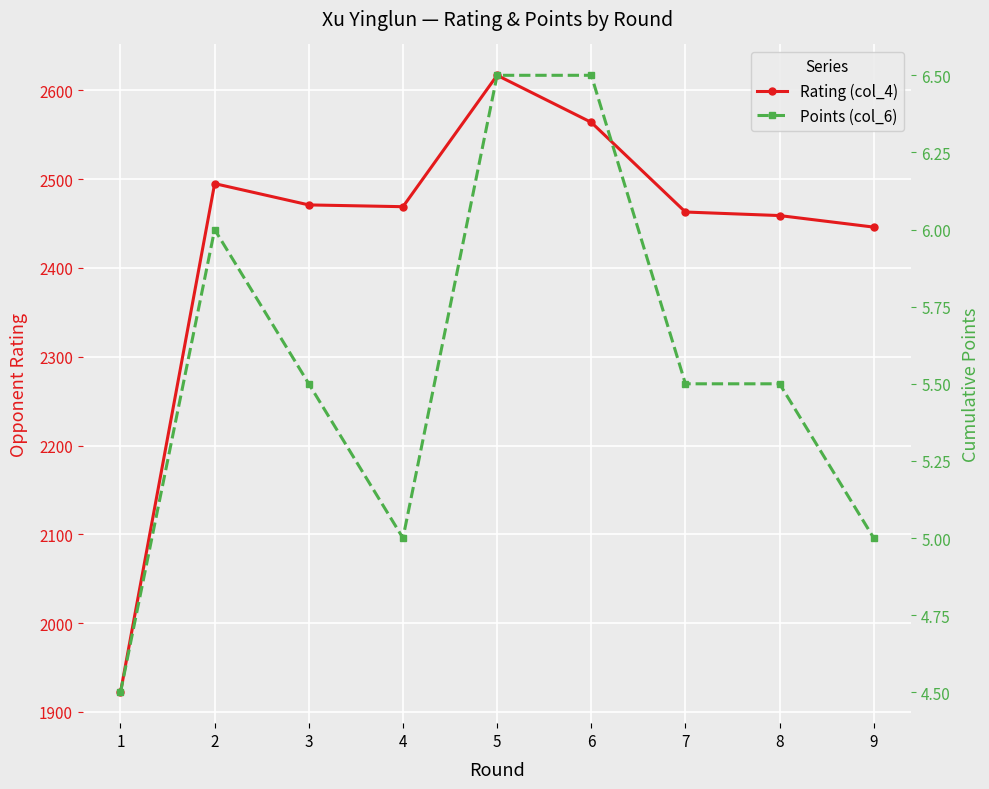

Is it true that Points (col_6) equals 8.8 at 4?

False